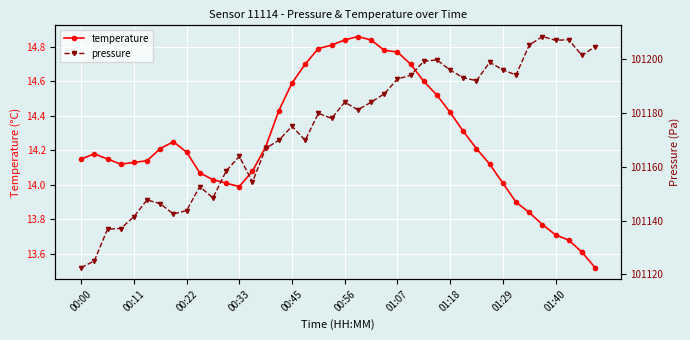

What is the average value of the temperature series?

14.3